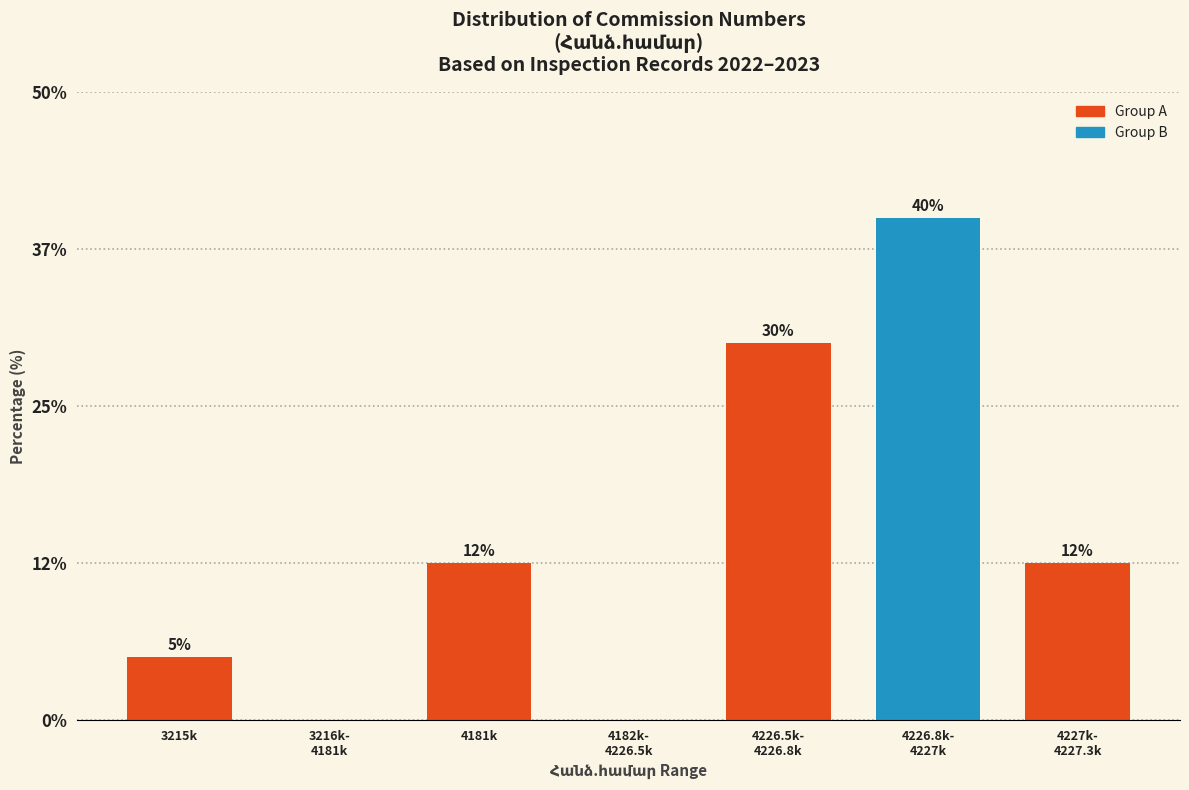

What is the maximum value shown in the chart?

40.0